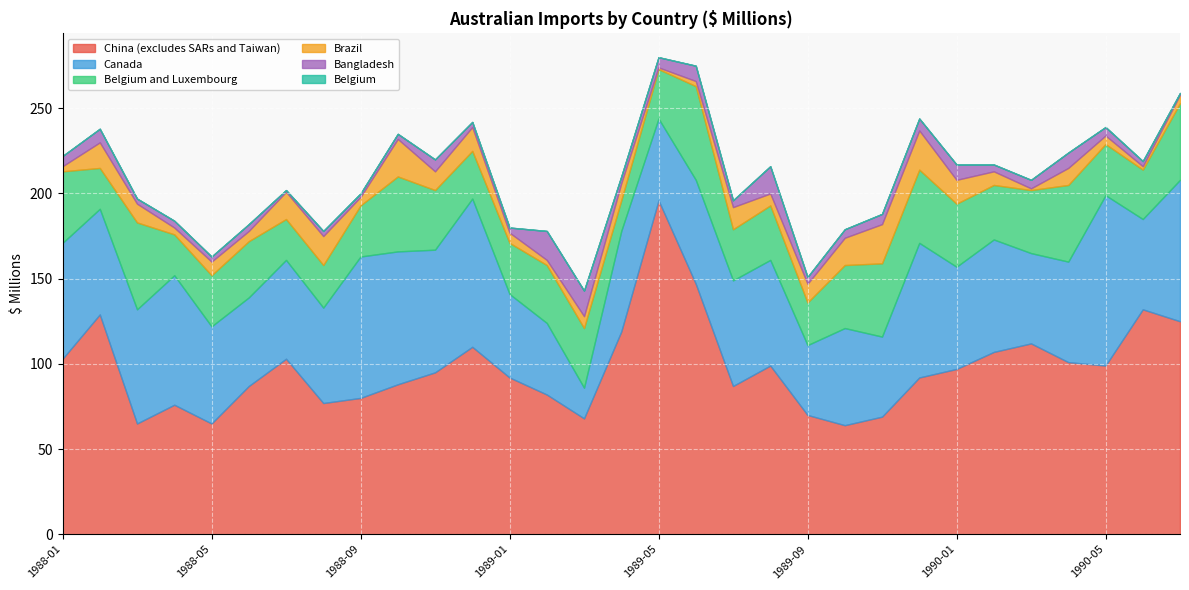

What is the value of the Belgium and Luxembourg point at the 27th from the left?

37